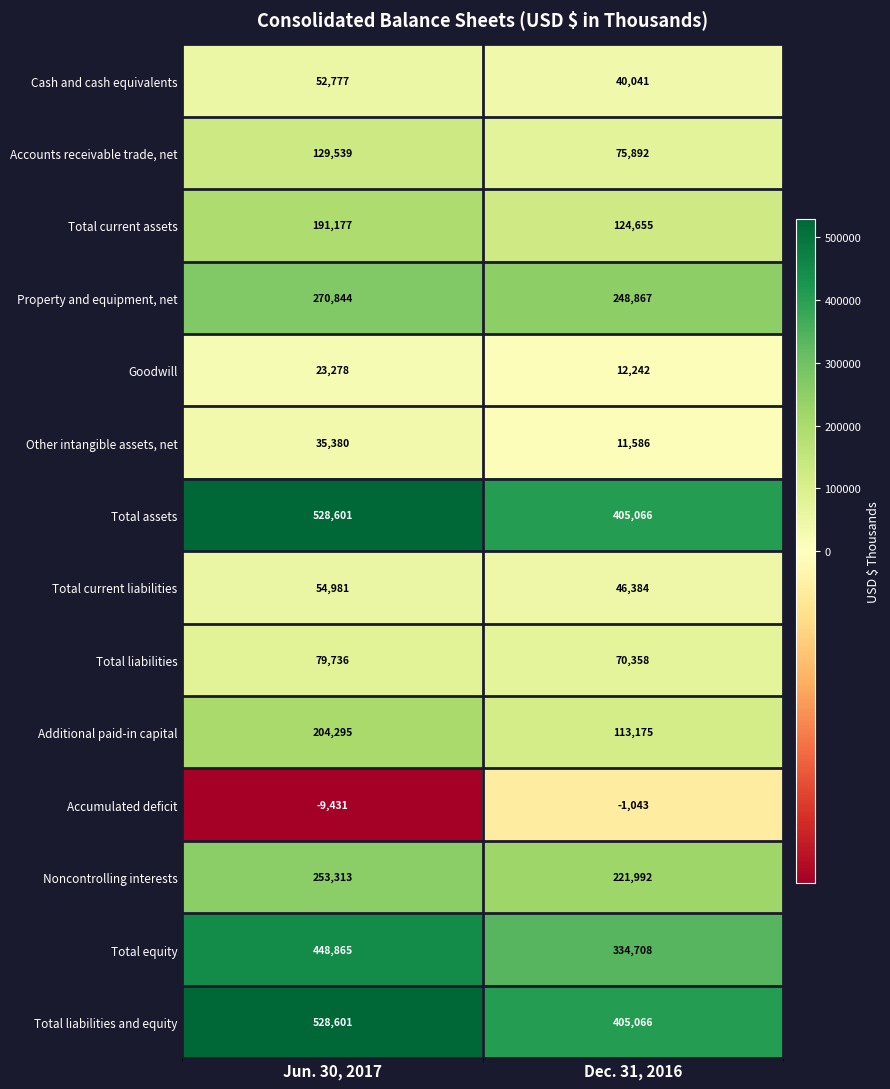

What is the sum of all Total liabilities and equity values?

933667